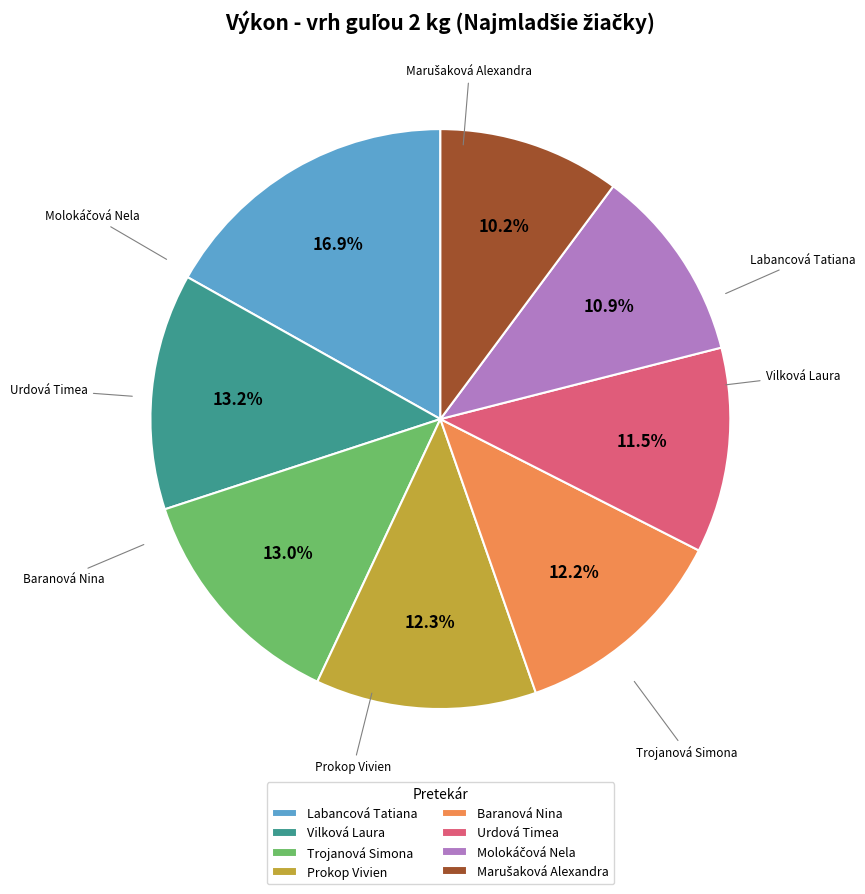

How many slices are in this pie chart?

8